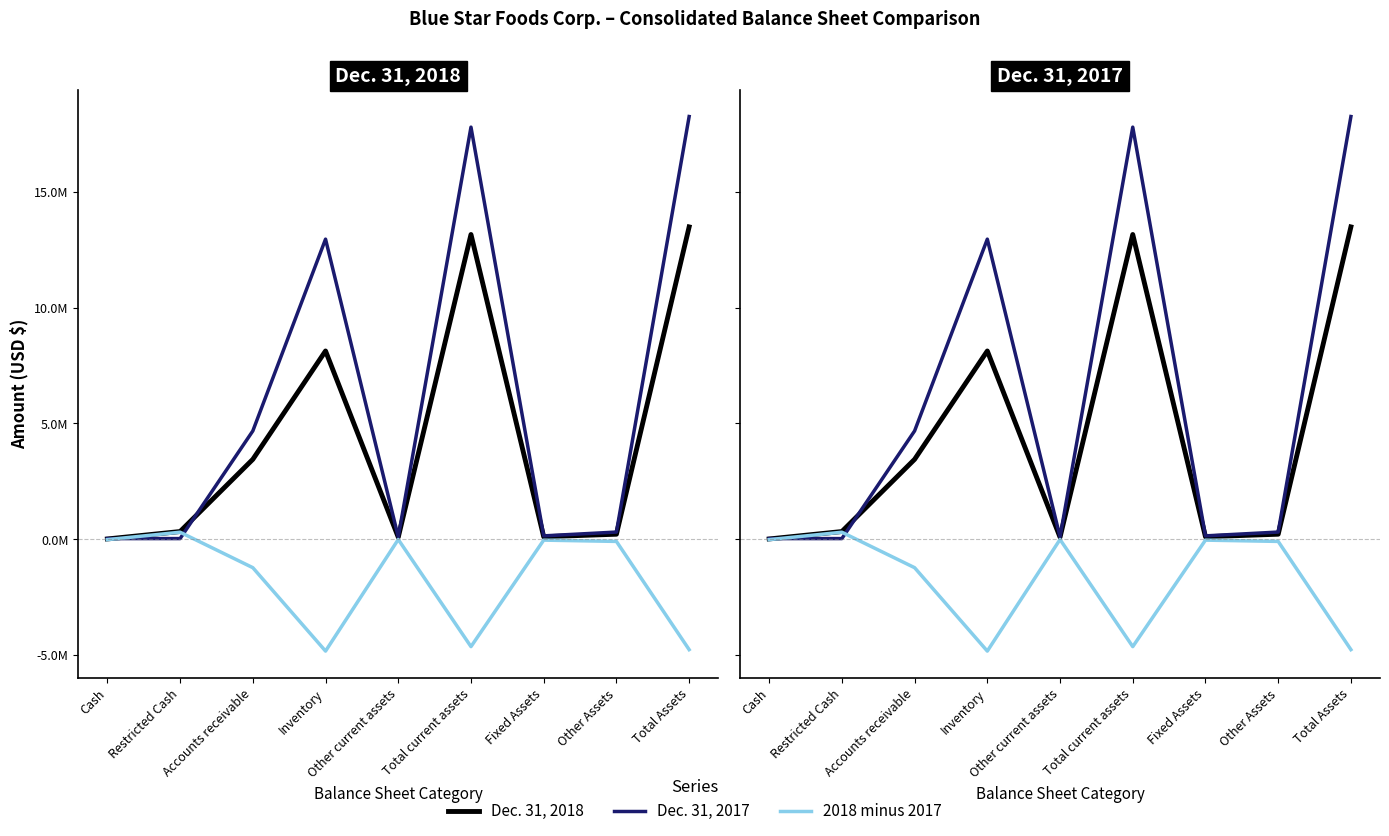

Which label corresponds to the largest value in the chart?

Total Assets